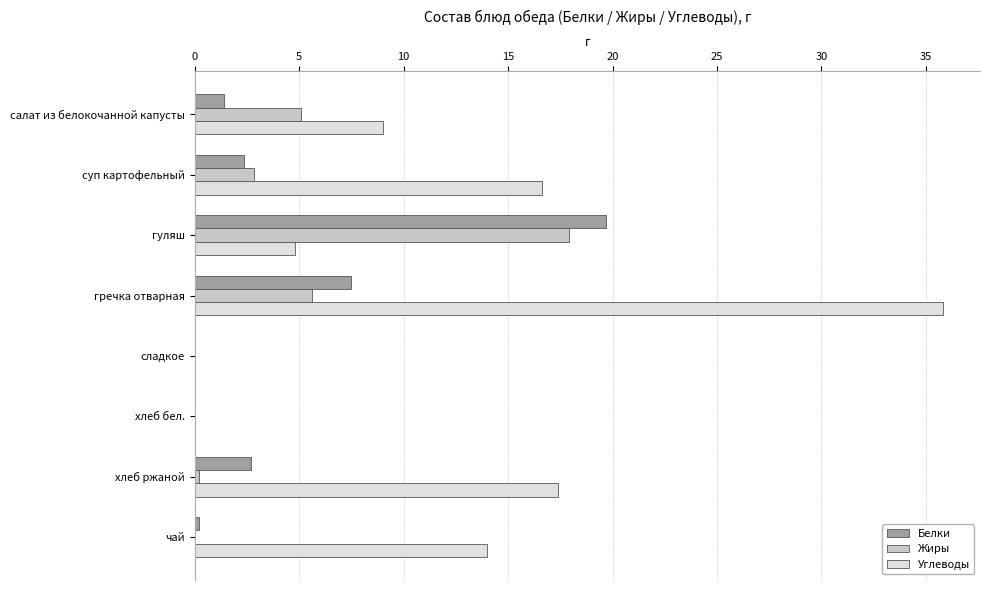

Which category has the highest value across all series?

гречка отварная